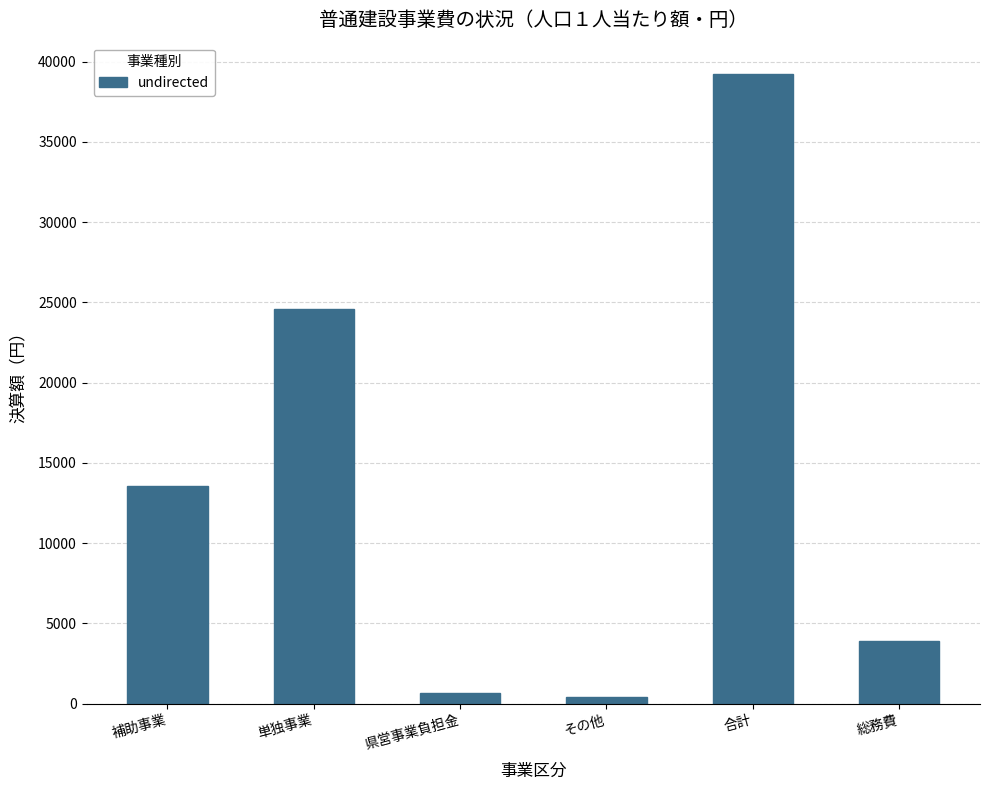

Reading left to right, extract all data points from this chart.

13546	24593	677	405	39221	3902